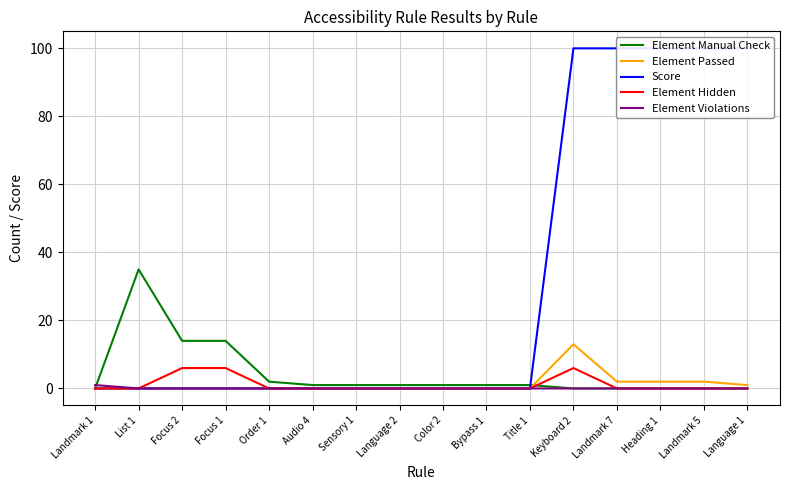

What is the label of the 14th point from the right?

Focus 2